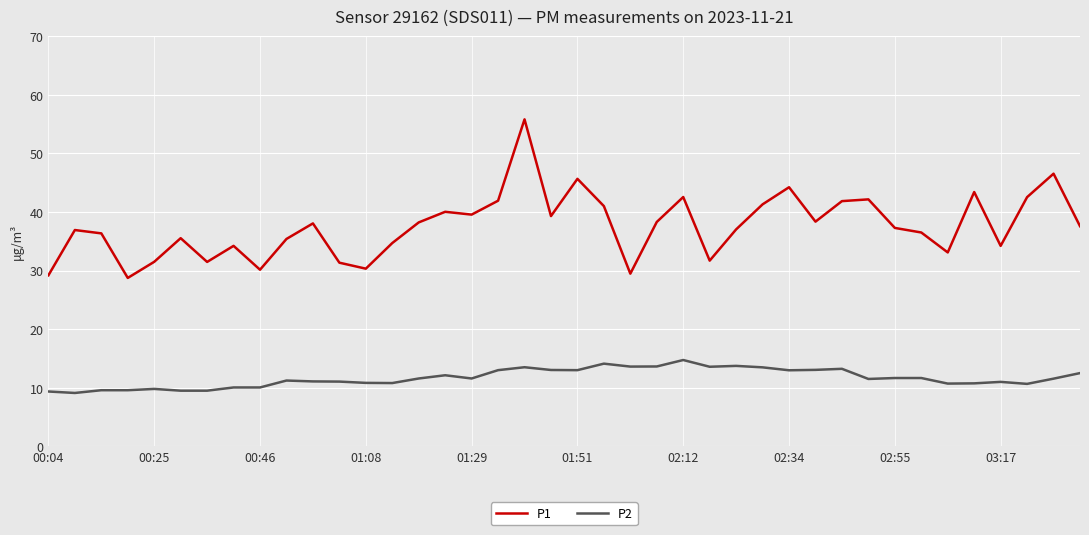

What is the difference between the maximum and minimum values in the P2 series?

5.6